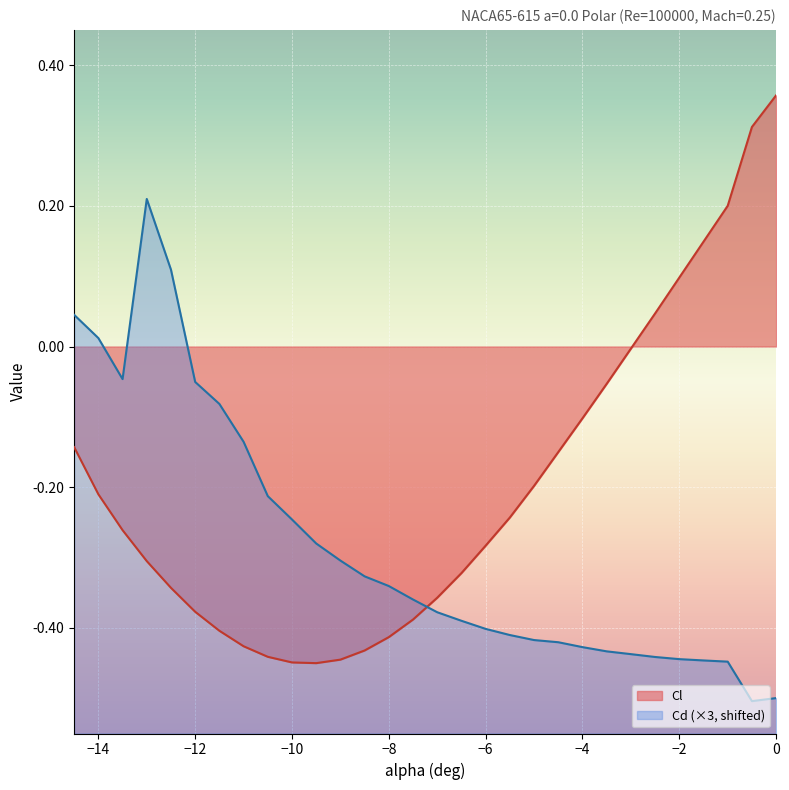

Which category has the lowest value across all series?

-0.5